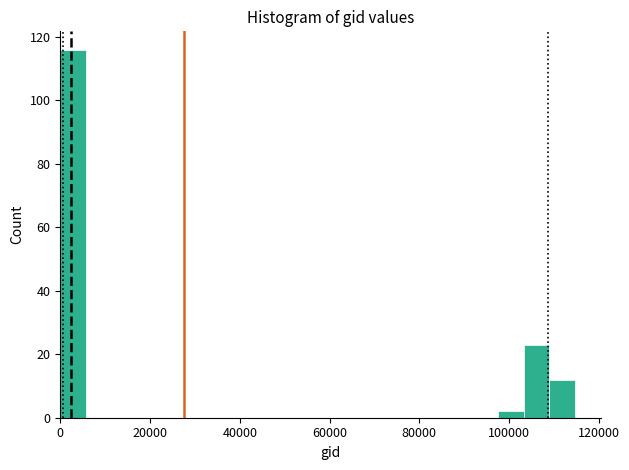

Read against the x-axis, roughly where is the centre of the tallest bar?

2000